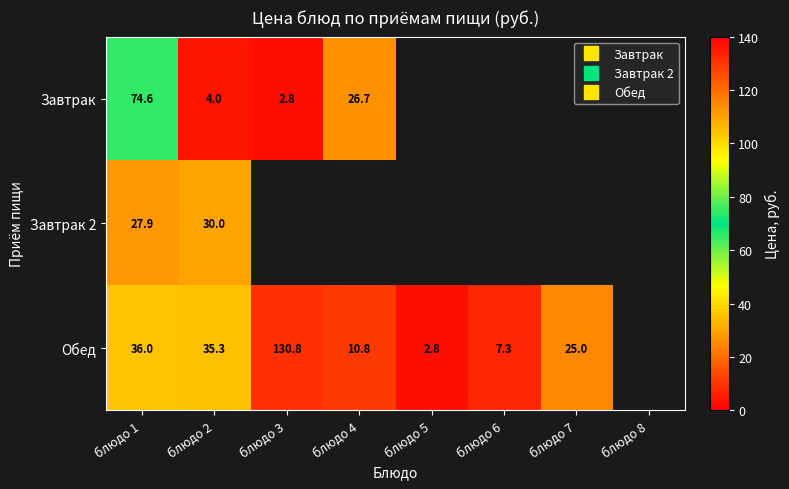

The value of Обед at блюдо 2 is 23.8. True or false?

False